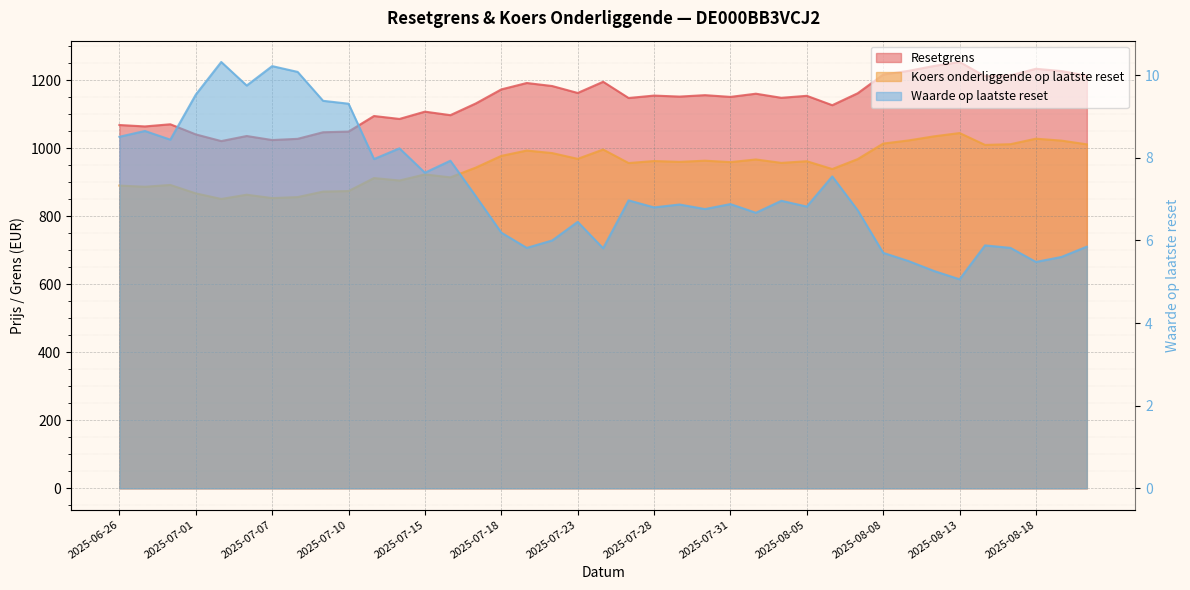

What is the sum of the Koers onderliggende op laatste reset values at 2025-07-16 and 2025-07-18?

1891.8